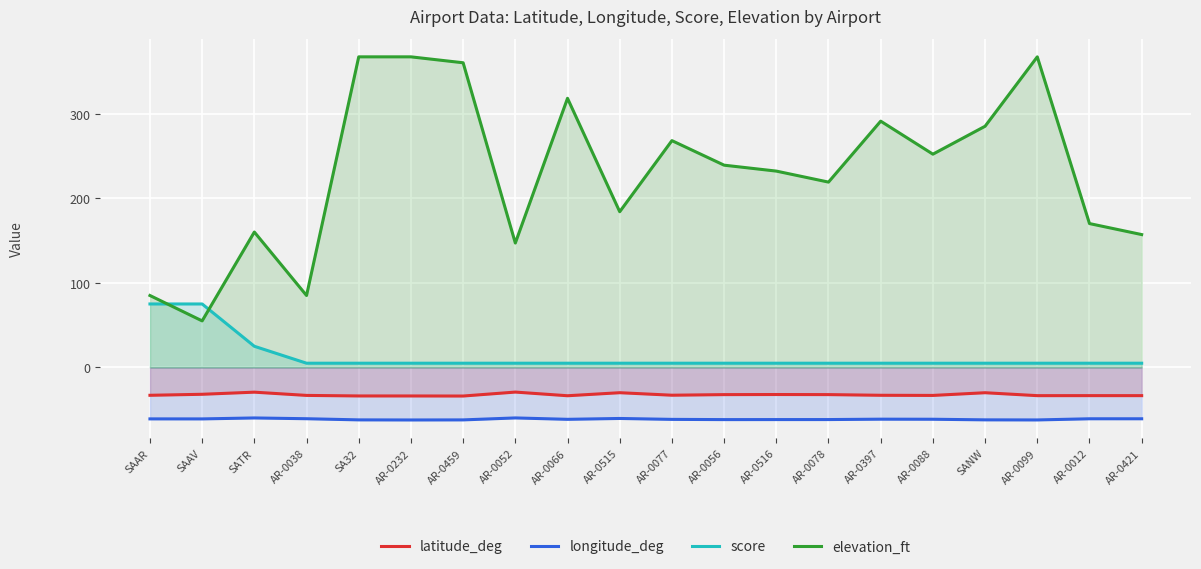

Reading left to right, what are all the values shown in this chart?

latitude_deg: -32.9	-31.7	-29.2	-33.0	-33.7	-33.7	-33.8	-29.1	-33.4	-29.9	-32.8	-32.1	-32.0	-32.1	-32.9	-33.1	-29.9	-33.3	-33.3	-33.3
longitude_deg: -60.8	-60.8	-59.7	-60.6	-62.0	-62.1	-62.0	-59.7	-61.3	-60.3	-61.4	-61.6	-61.6	-61.6	-61.1	-61.2	-61.9	-62.0	-60.7	-60.7
score: 75.0	75.0	25.0	5.0	5.0	5.0	5.0	5.0	5.0	5.0	5.0	5.0	5.0	5.0	5.0	5.0	5.0	5.0	5.0	5.0
elevation_ft: 85.0	55.0	160.0	85.0	367.0	367.0	360.0	147.0	318.0	184.0	268.0	239.0	232.0	219.0	291.0	252.0	285.0	367.0	170.0	157.0